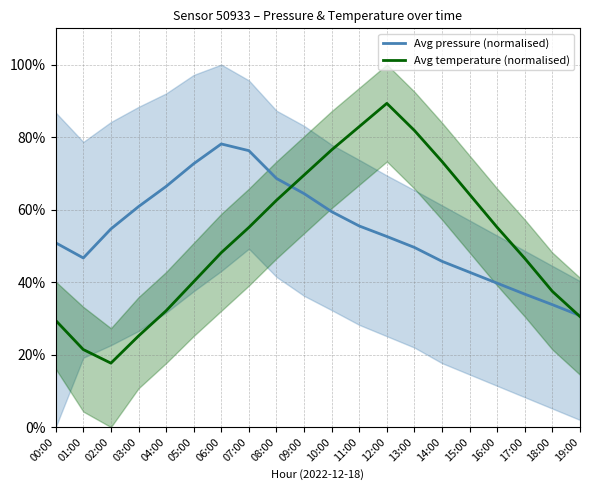

Reading left to right, extract all data points from this chart.

Avg pressure (normalised): 00:00=50.8	01:00=46.7	02:00=54.7	03:00=60.8	04:00=66.4	05:00=72.7	06:00=78.1	07:00=76.3	08:00=68.6	09:00=64.4	10:00=59.4	11:00=55.5	12:00=52.6	13:00=49.6	14:00=45.7	15:00=42.7	16:00=39.7	17:00=36.7	18:00=33.8	19:00=30.8
Avg temperature (normalised): 00:00=29.4	01:00=21.4	02:00=17.6	03:00=25.1	04:00=32.1	05:00=40.1	06:00=48.1	07:00=55.1	08:00=62.6	09:00=69.5	10:00=76.5	11:00=82.9	12:00=89.3	13:00=81.8	14:00=73.3	15:00=64.2	16:00=55.1	17:00=46.5	18:00=37.4	19:00=30.5